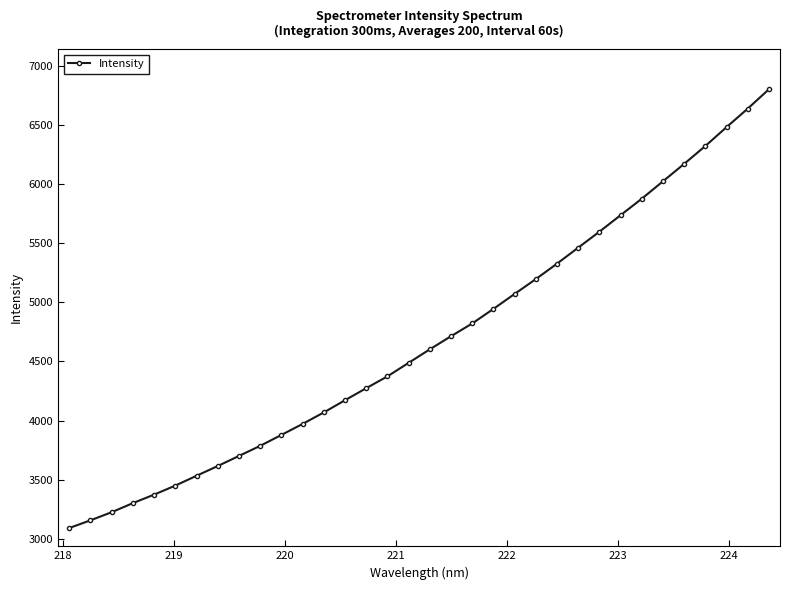

What is the maximum value shown in the chart?

6804.0